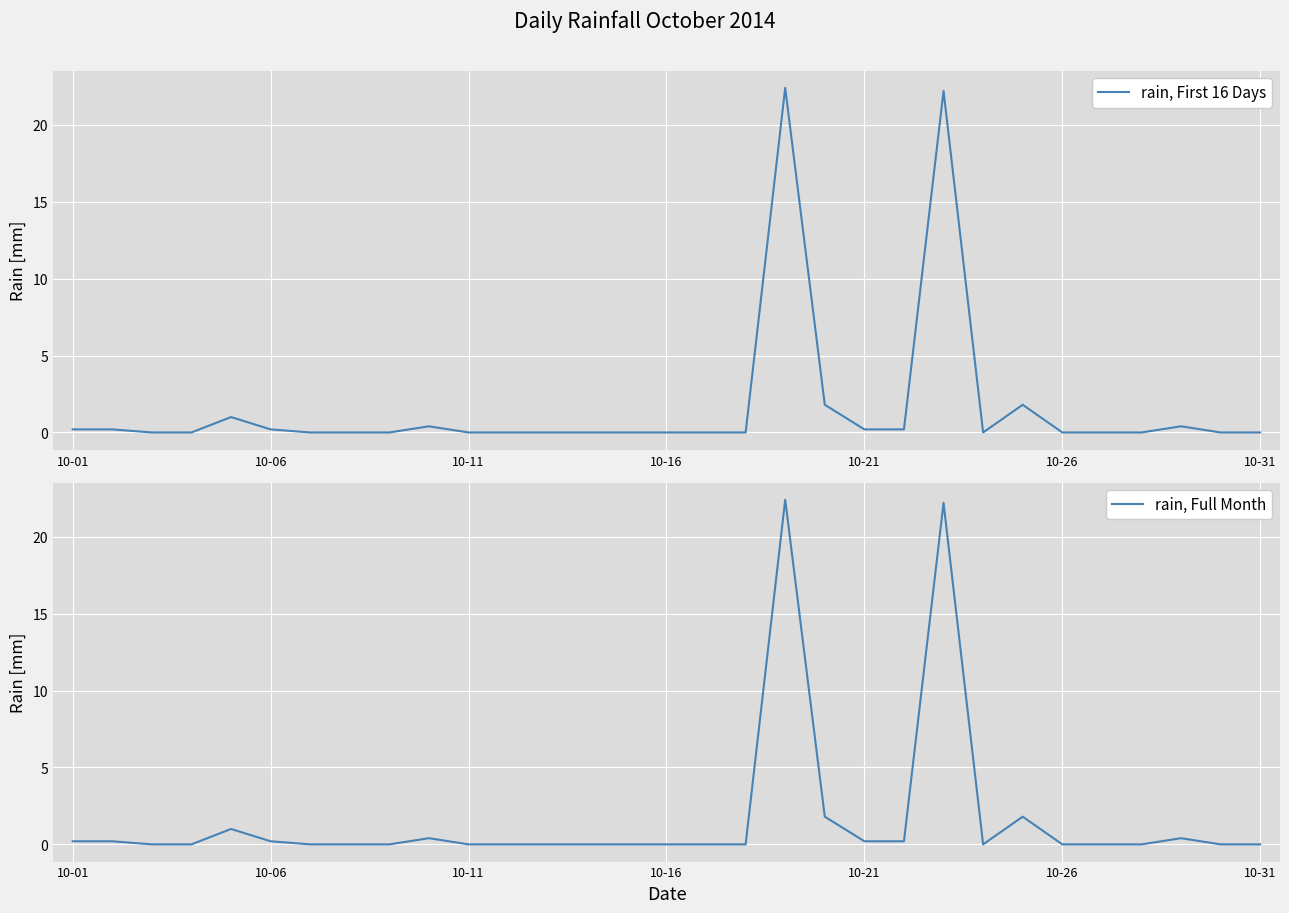

True or false: rain, Full Month and rain, First 16 Days intersect in this chart.

False